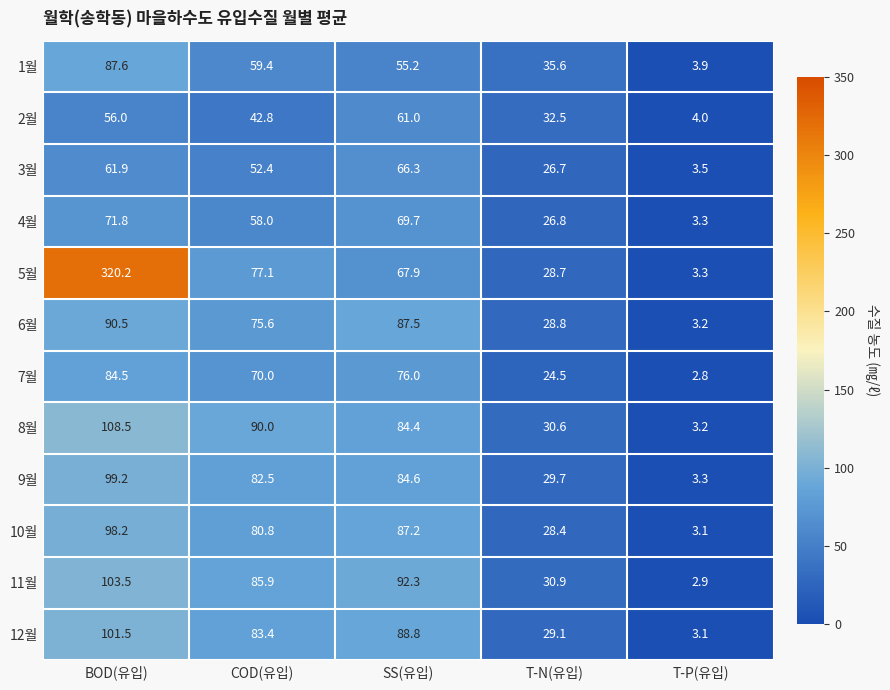

The value of 11월 at SS(유입) is 92.3. True or false?

True